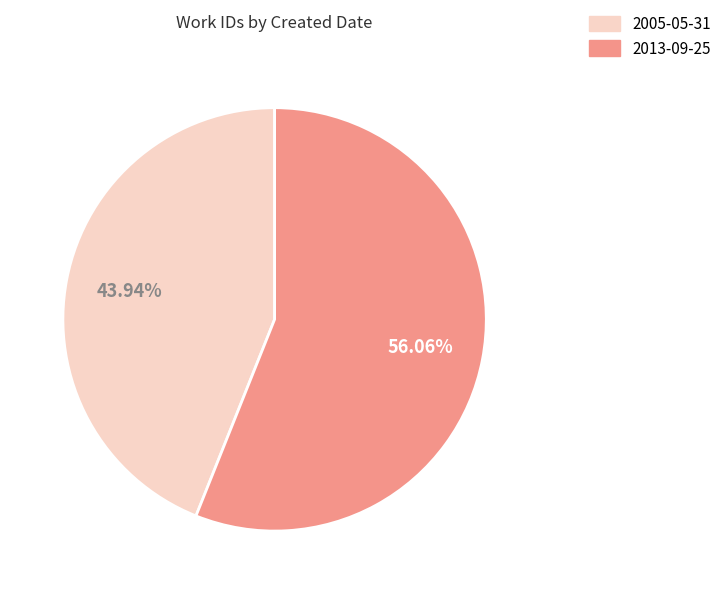

Rank the categories by value from lowest to highest.

2005-05-31, 2013-09-25